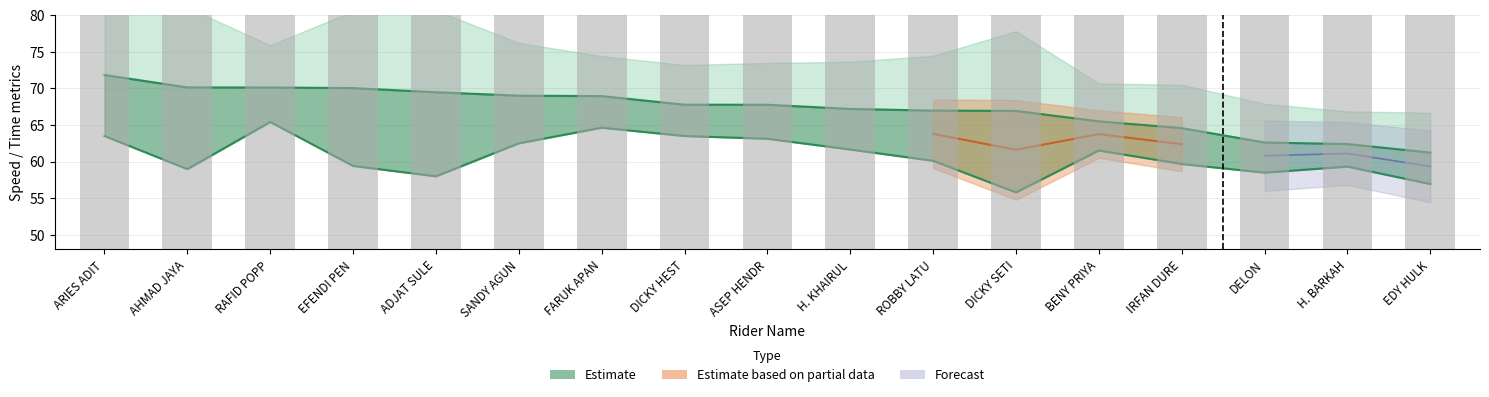

At which label is Average_Speed closest to 60?

ROBBY LATU